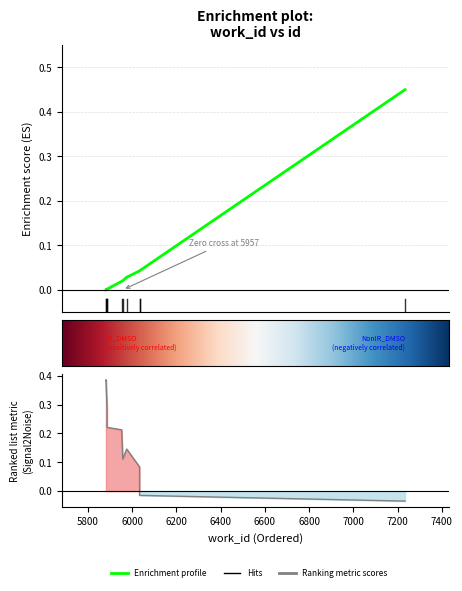

How many values are above zero?

9